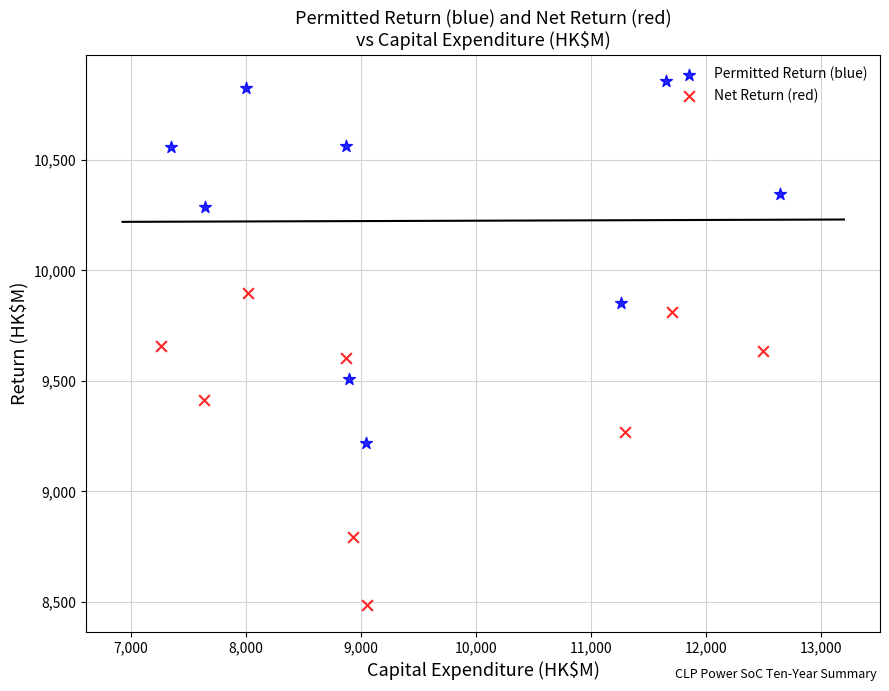

Which series has the widest spread of Y values?

Permitted Return (blue)